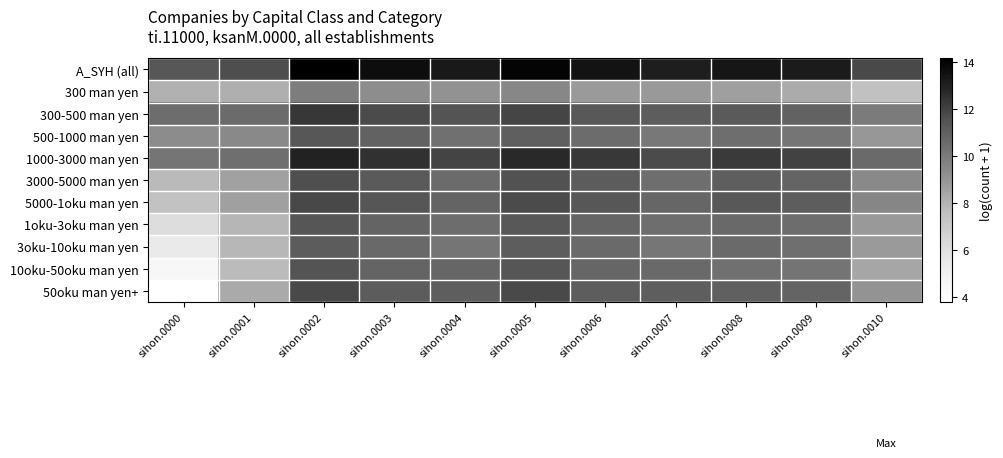

Rank the series by their maximum value, from lowest to highest.

300 man yen, 3oku-10oku man yen, 500-1000 man yen, 1oku-3oku man yen, 10oku-50oku man yen, 3000-5000 man yen, 50oku man yen+, 5000-1oku man yen, 300-500 man yen, 1000-3000 man yen, A_SYH (all)